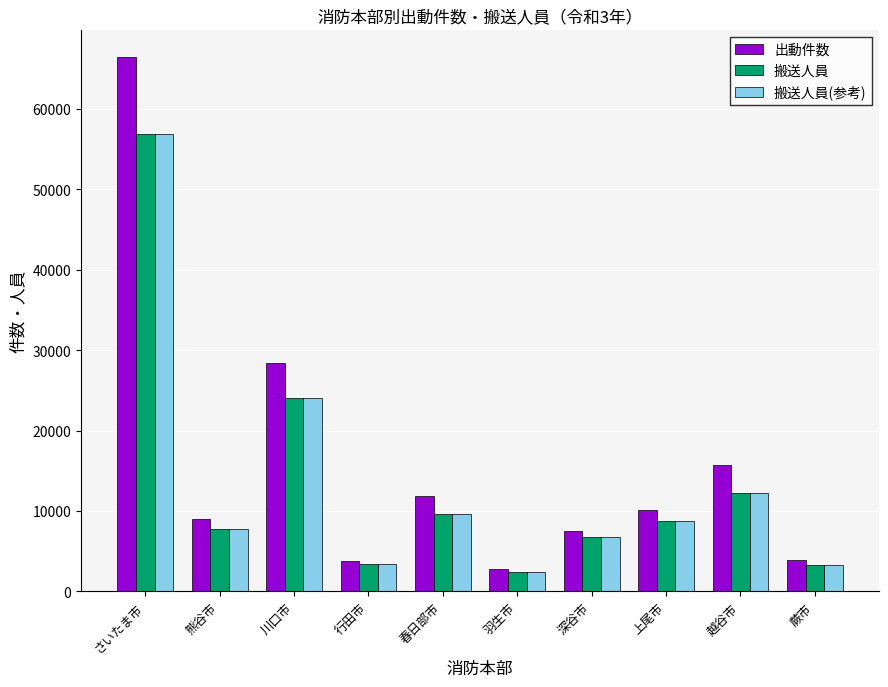

Is it true that 搬送人員 equals 2462 at 深谷市?

False